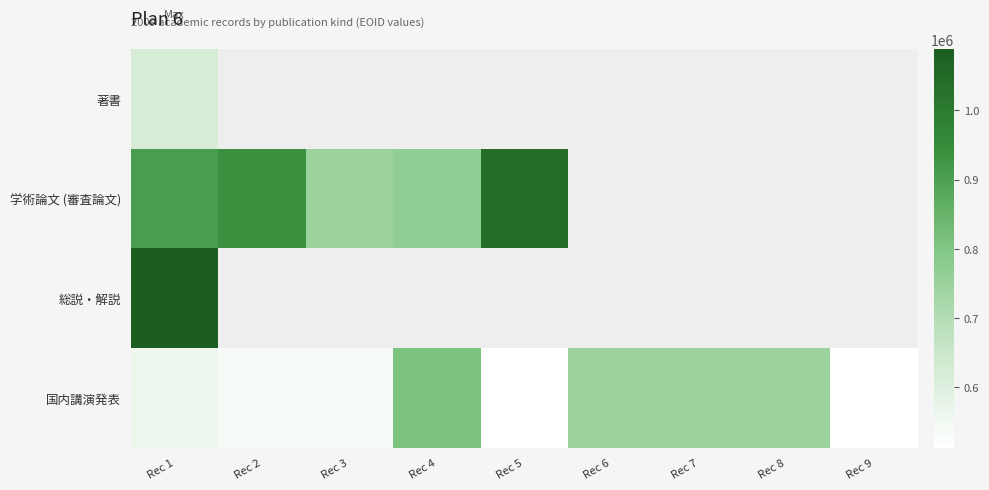

List the labels in order of 学術論文 (審査論文) value, smallest first.

Rec 3, Rec 4, Rec 1, Rec 2, Rec 5, Rec 6, Rec 7, Rec 8, Rec 9